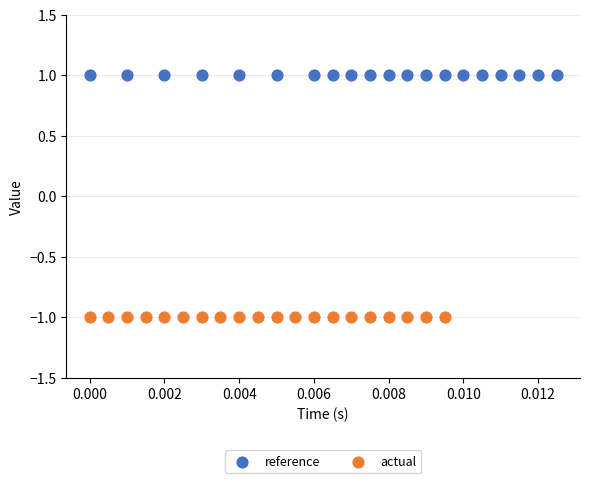

Which series contains the lowest Y value?

actual